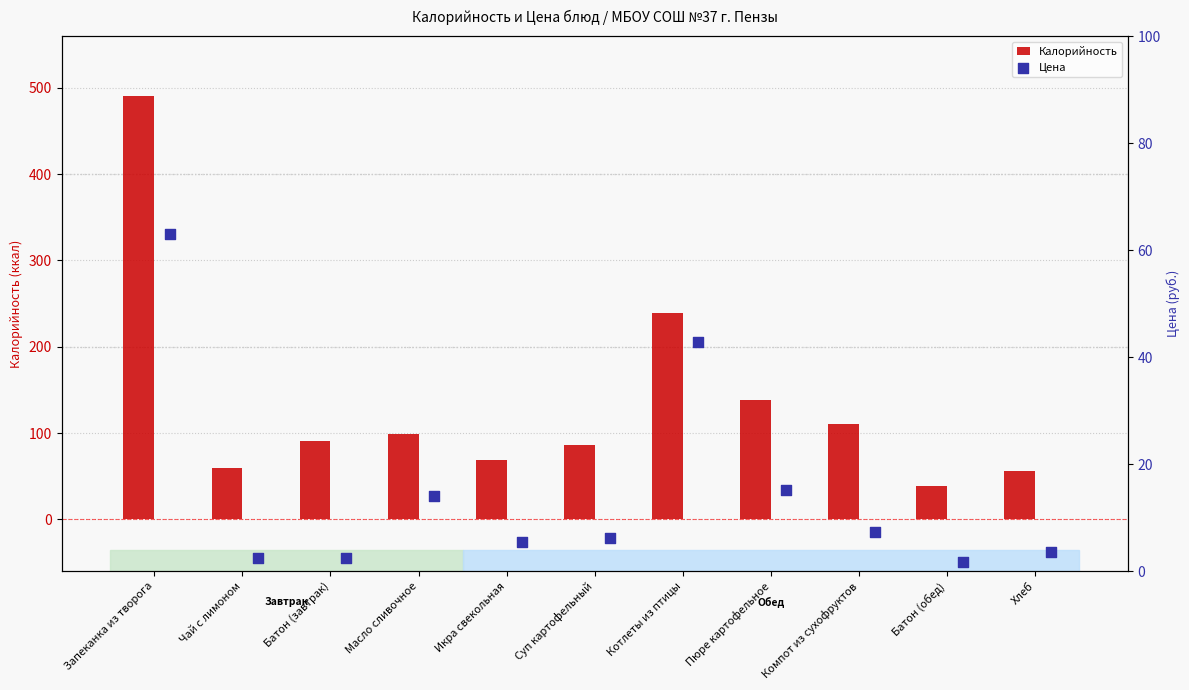

Which series reaches the maximum Y coordinate?

Калорийность